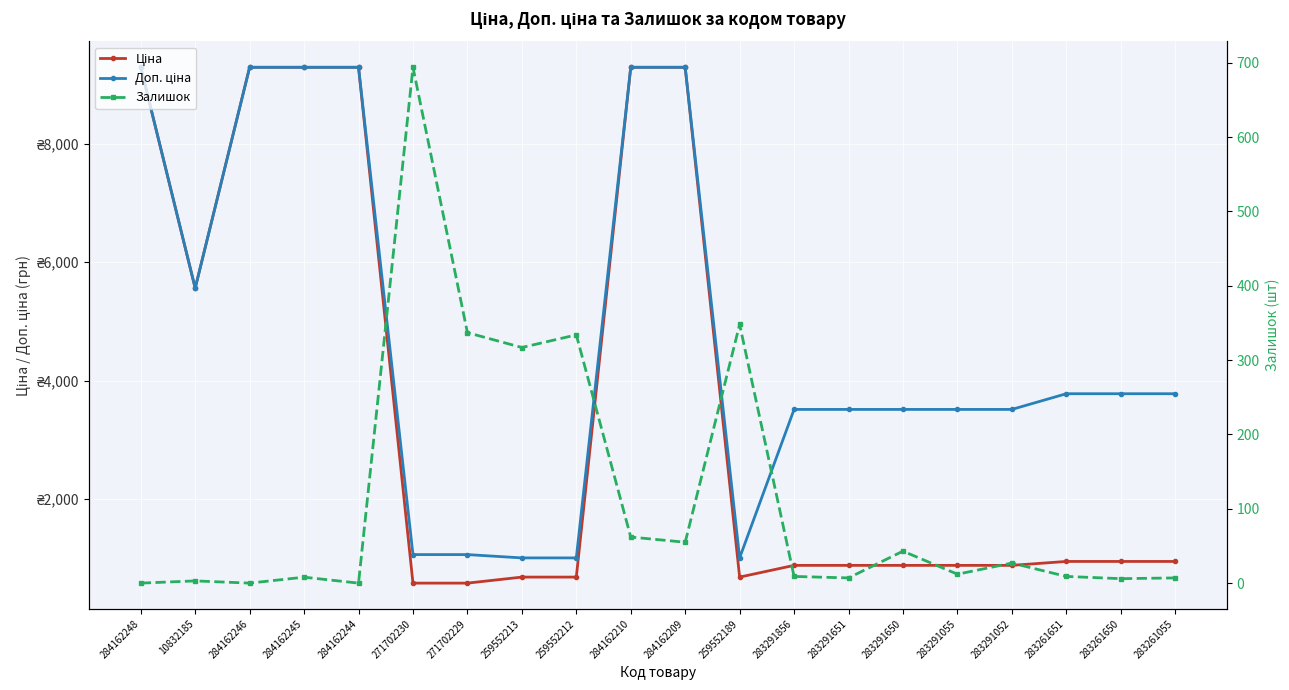

How many positive values does the Залишок series have?

17